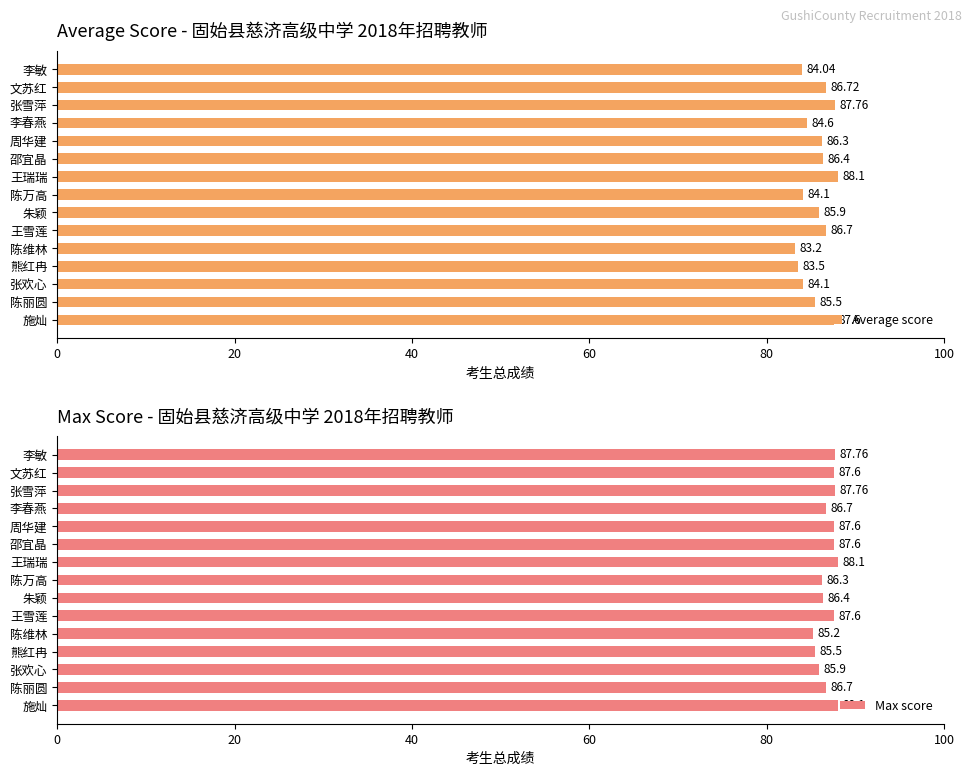

How many bars are there in total?

30